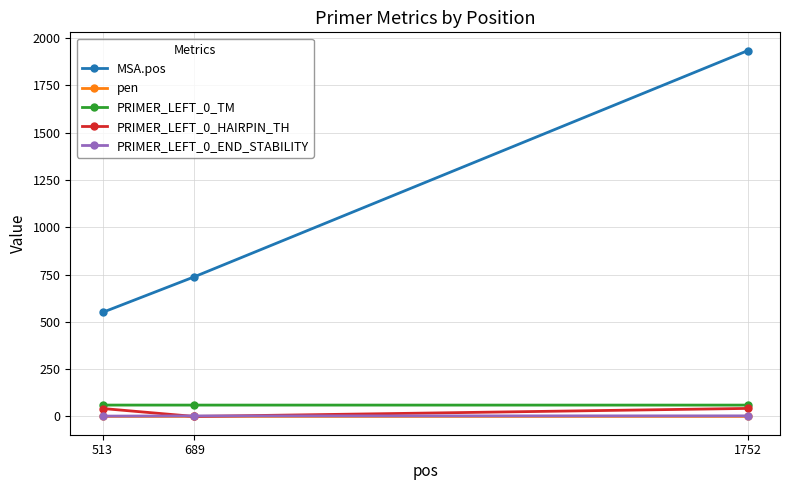

What is the greatest value displayed?

1934.0